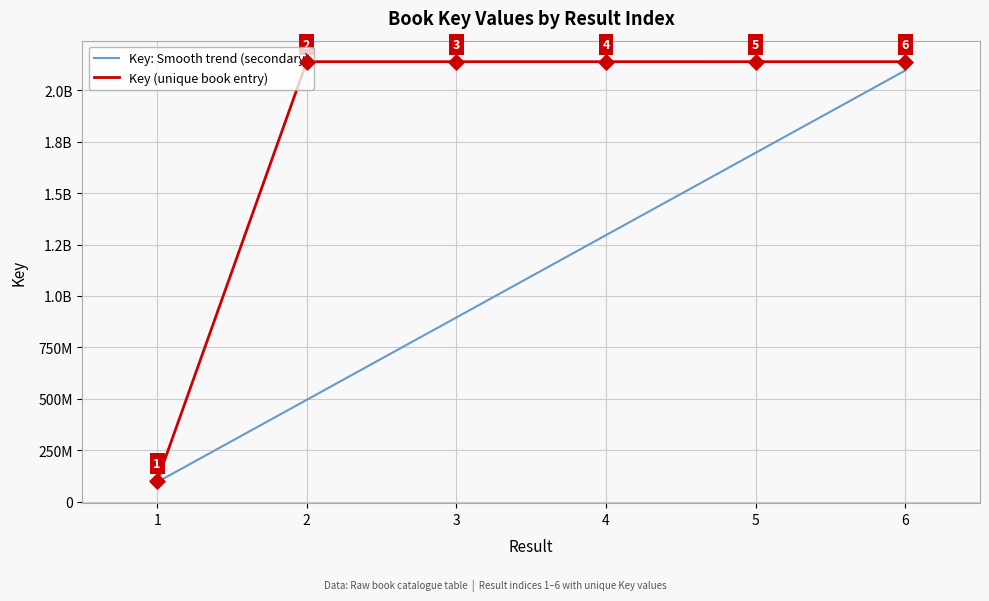

Between 5 and 6, which is larger?

6